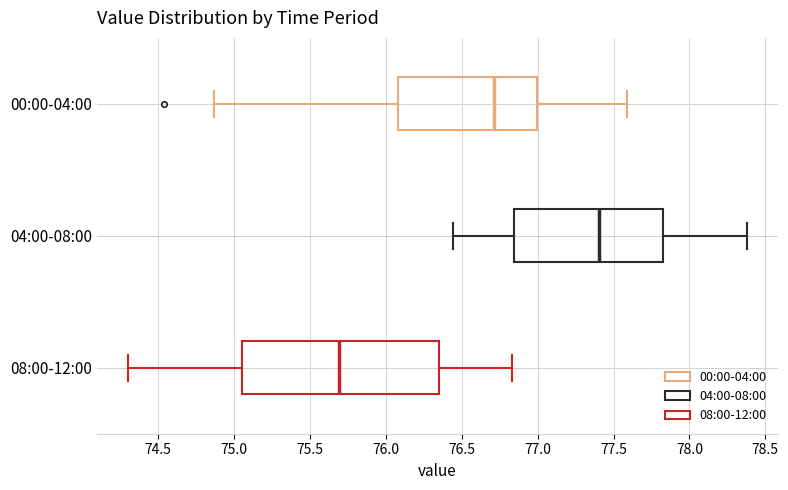

Comparing the boxes themselves (not the whiskers), which one is the widest?

08:00-12:00